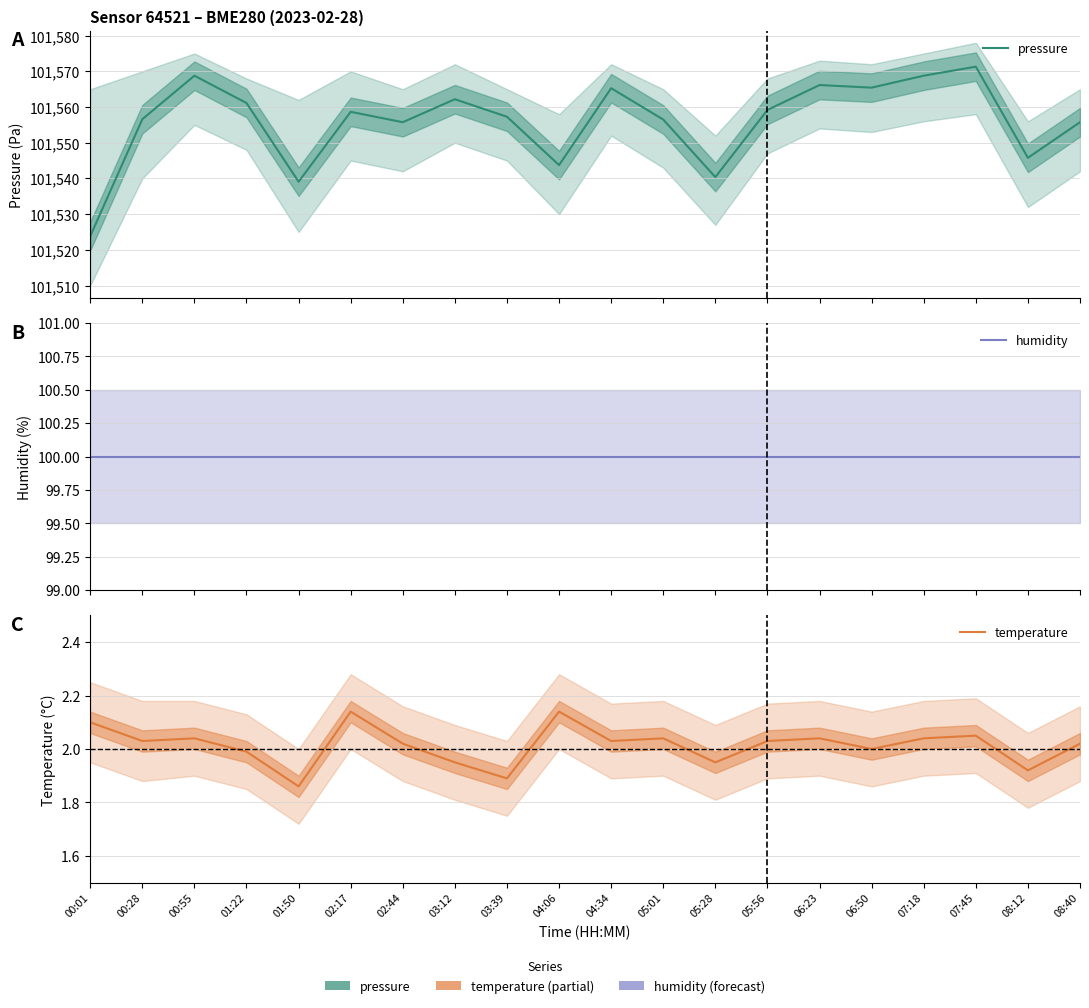

Which category has the highest value in the pressure series?

07:45